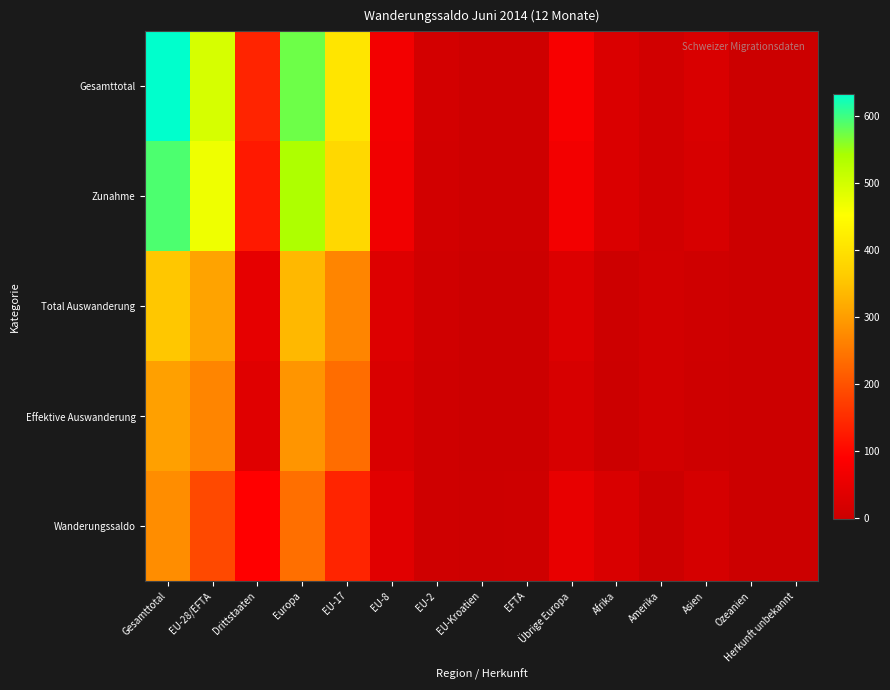

Which series changed the most between Afrika and Ozeanien?

Gesamttotal